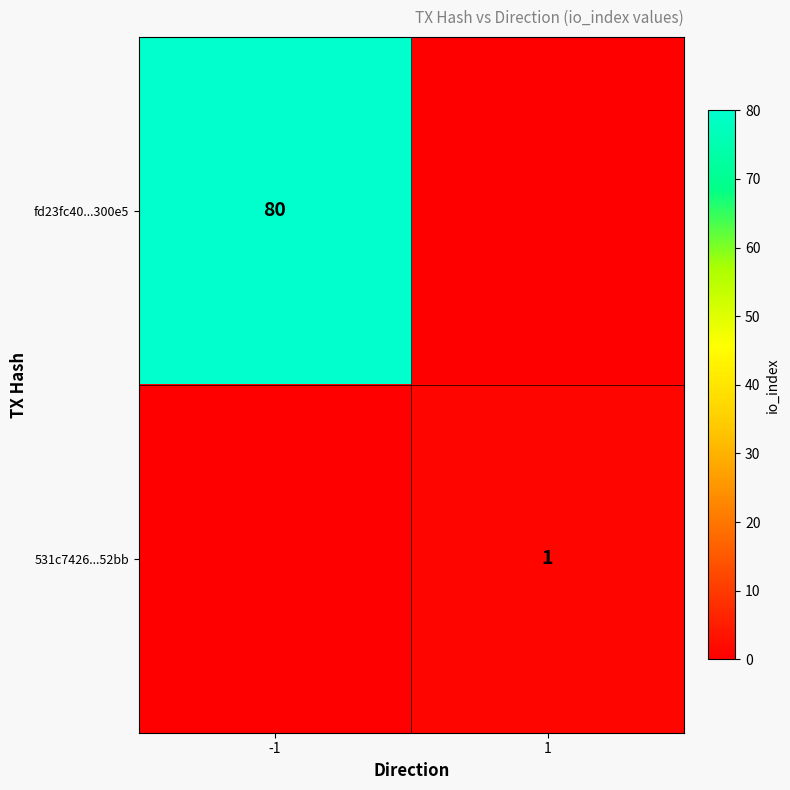

True or false: fd23fc40...300e5 has a value of 120 at -1.

False